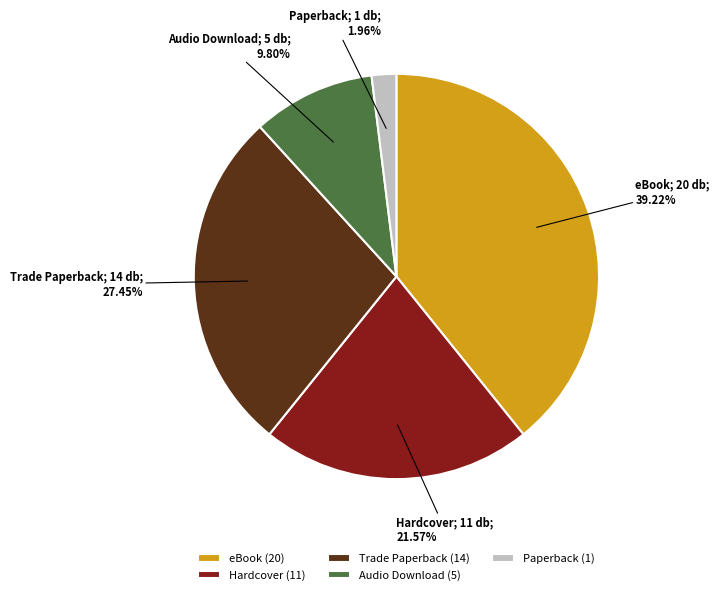

To the nearest percent, what portion does eBook represent?

39%